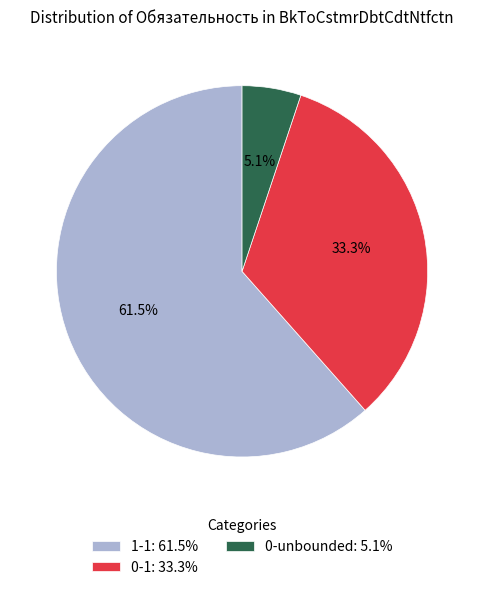

Count the number of slices in the pie.

3